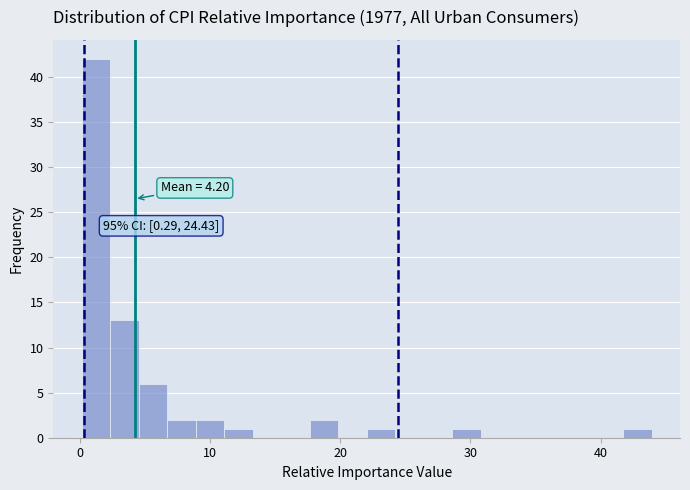

Around what value on the x-axis is the tallest bar? Give the approximate position of its centre, as read against the axis.

1